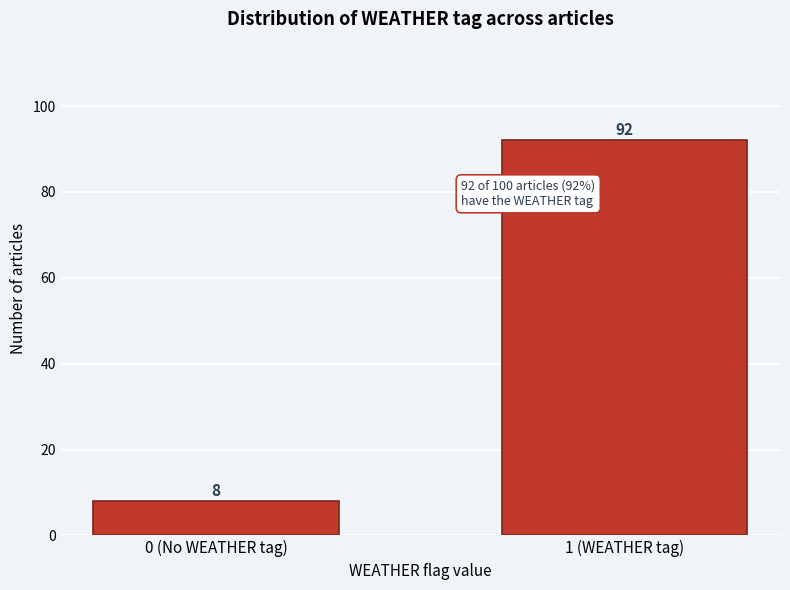

Reading left to right, what are all the values shown in this chart?

8	92